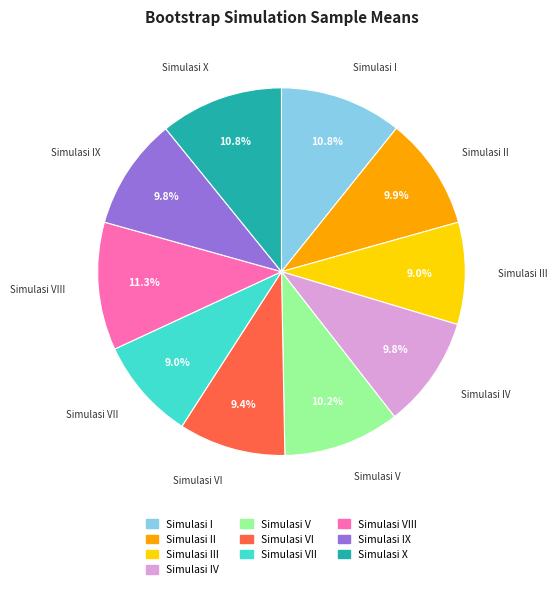

Is there any slice that represents more than half of the pie?

No